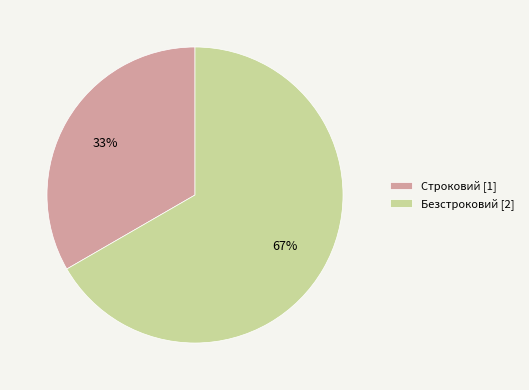

Does any single category account for the majority?

Yes